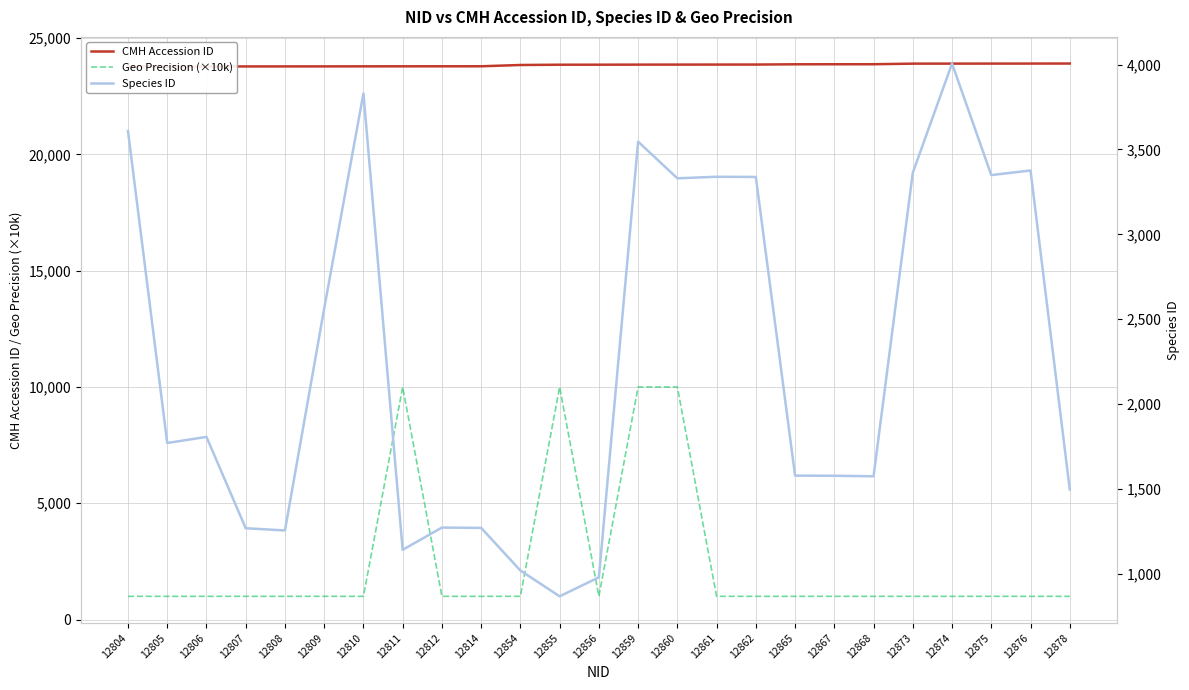

What is the sum of the Geo Precision (×10k) values at 12874 and 12806?

2000